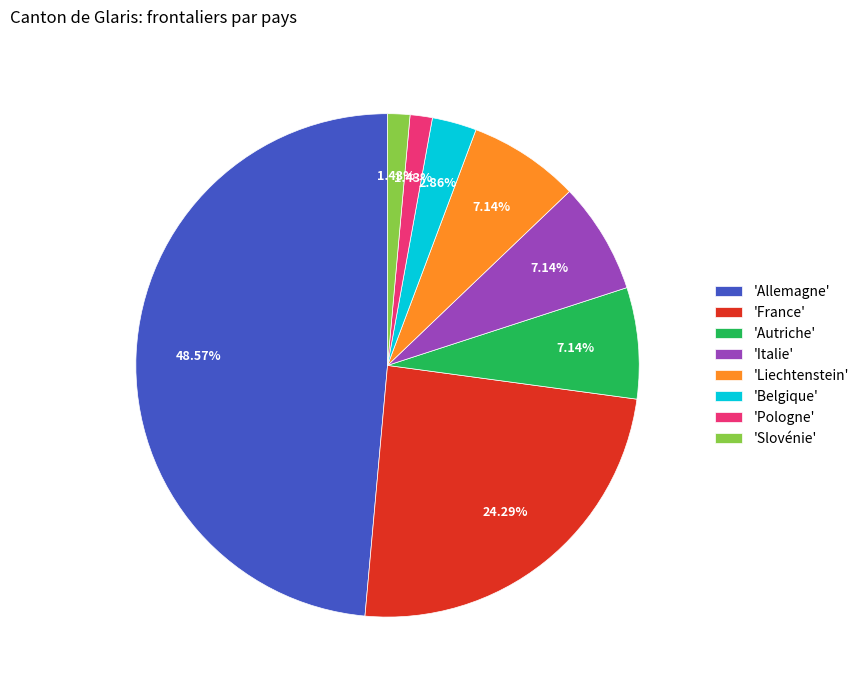

Is the sum of 'Liechtenstein' and 'France' greater than half?

No